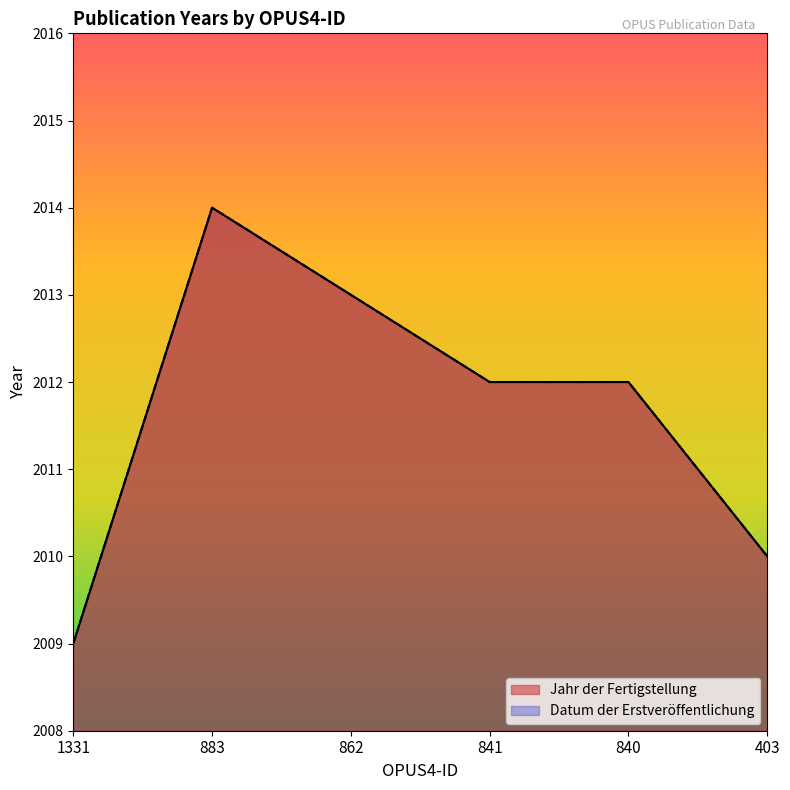

What is the highest value of the Jahr der Fertigstellung series?

2014